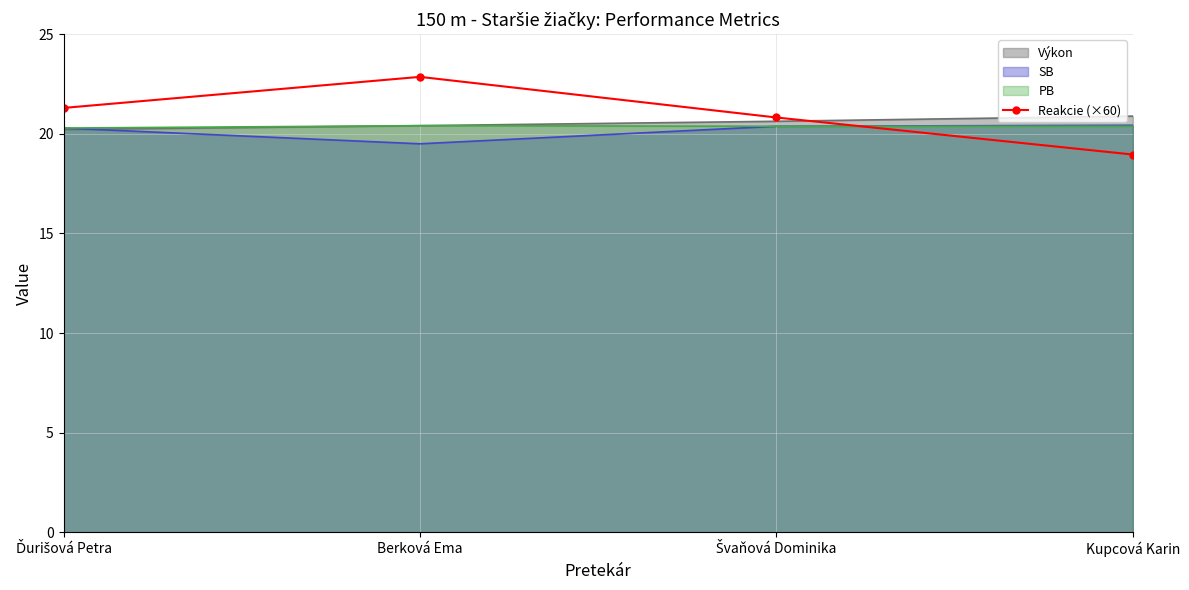

At which label is the value closest to 20?

Švaňová Dominika